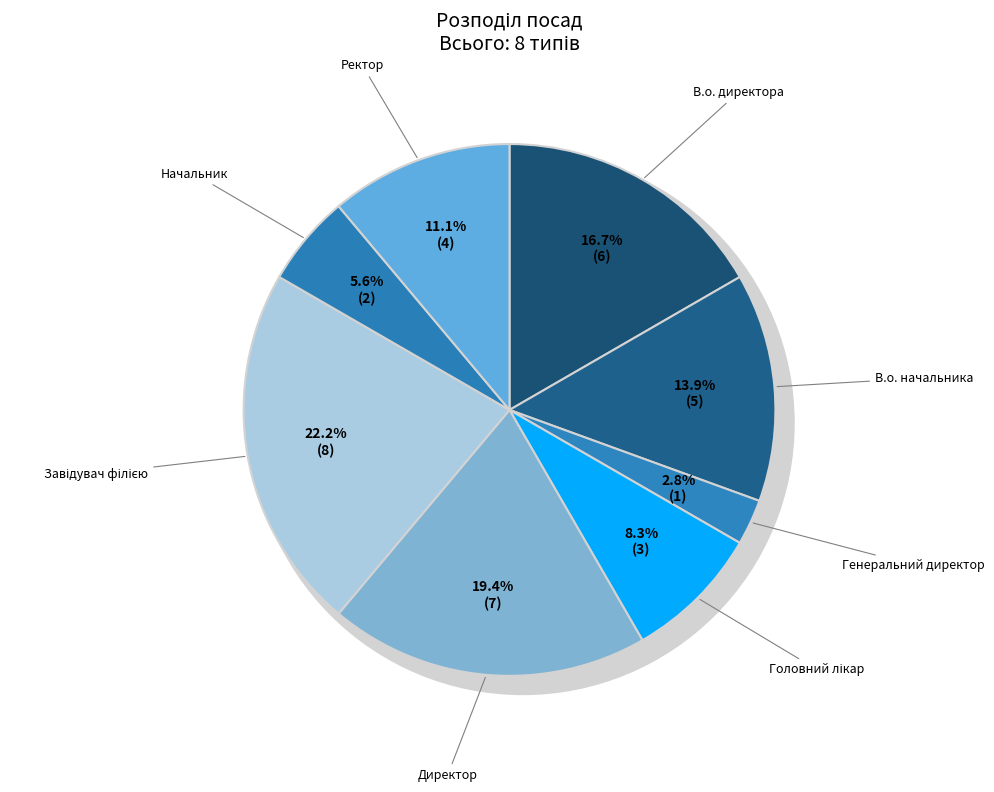

Which category has the smallest portion of the pie?

Генеральний директор